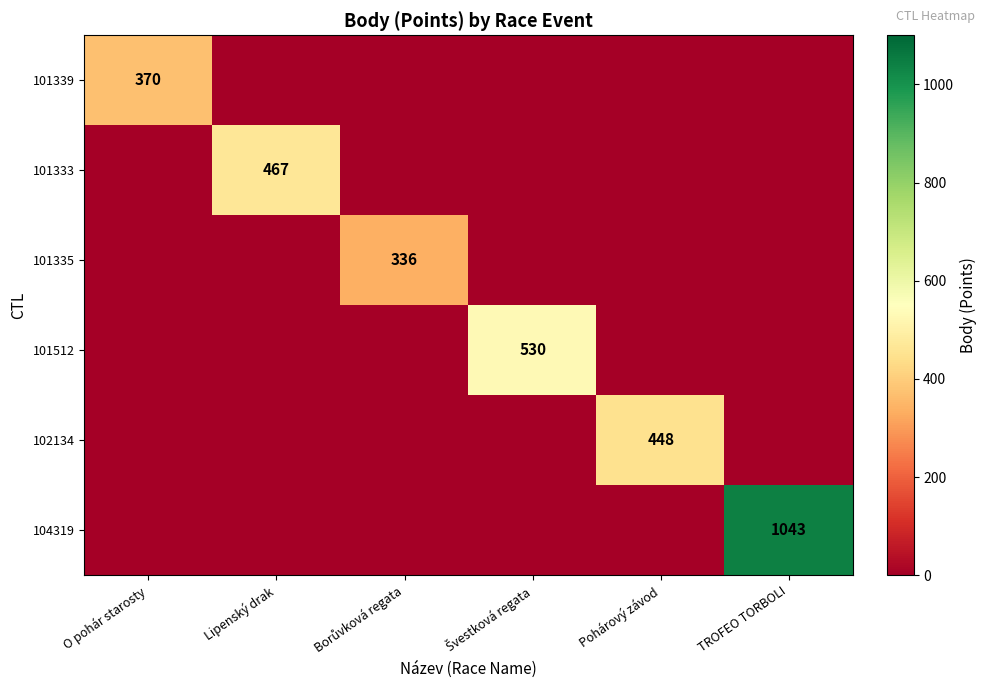

The value of 102134 at Pohárový závod is 448. True or false?

True